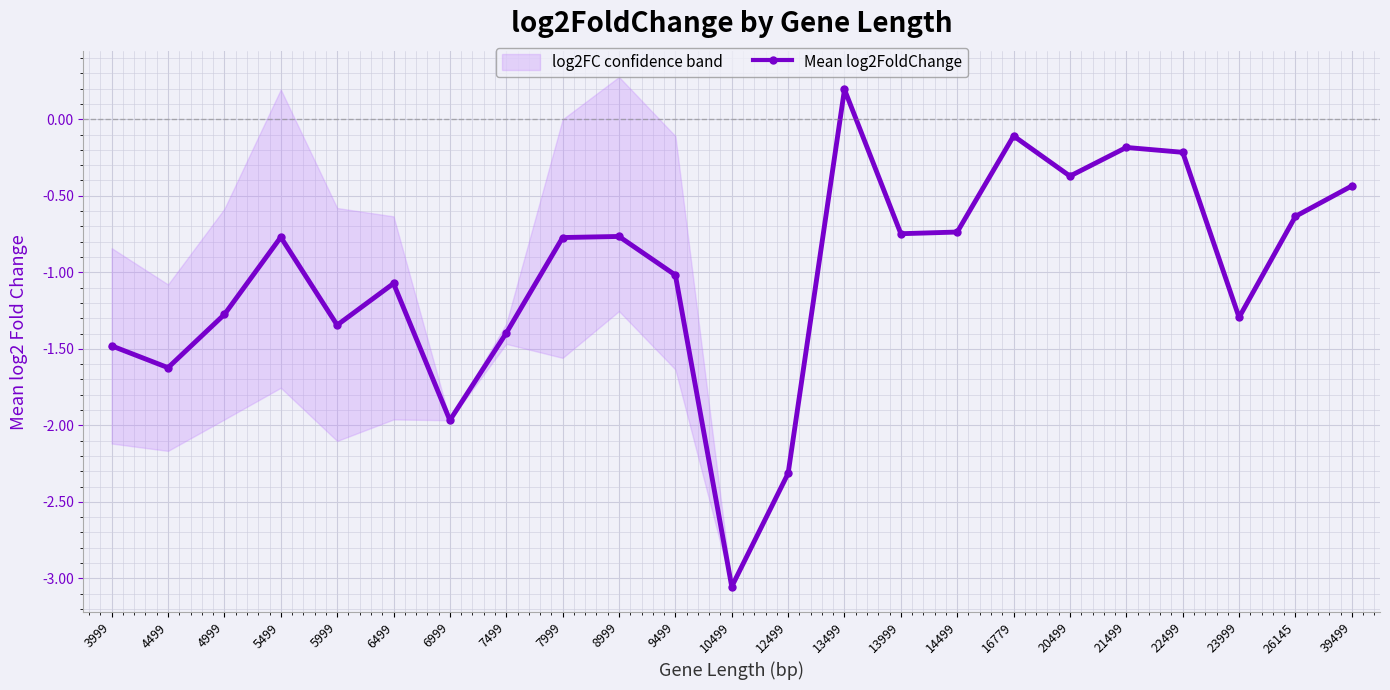

Rank the categories by value from lowest to highest.

10499, 12499, 6999, 4499, 3999, 7499, 5999, 23999, 4999, 6499, 9499, 7999, 5499, 8999, 13999, 14499, 26145, 39499, 20499, 22499, 21499, 16779, 13499